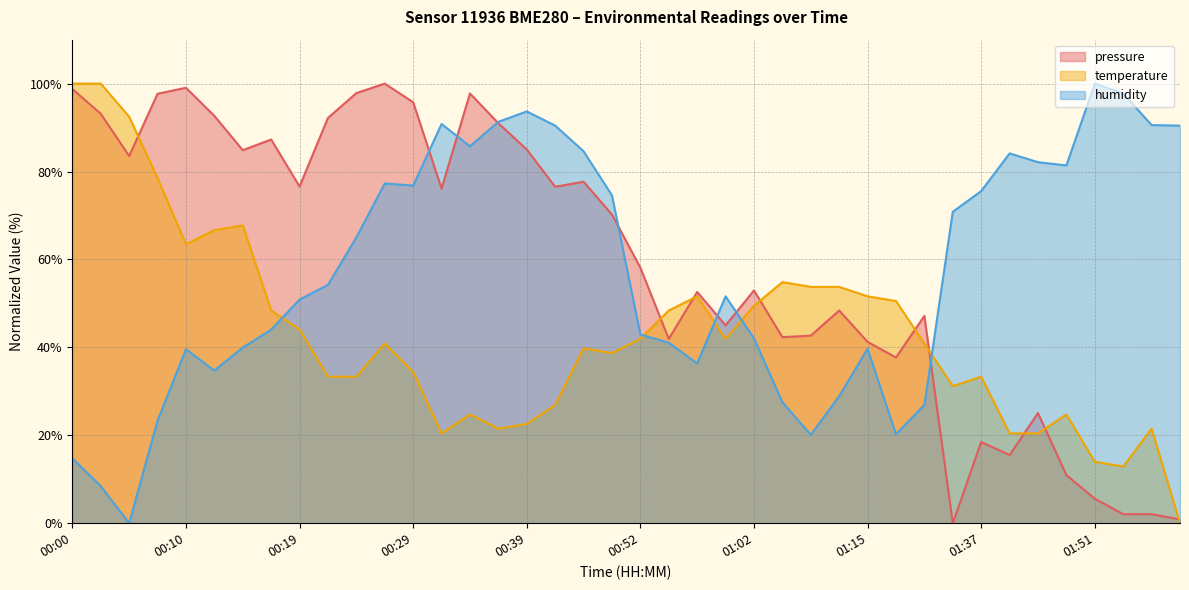

Which series has the largest range (max minus min)?

pressure